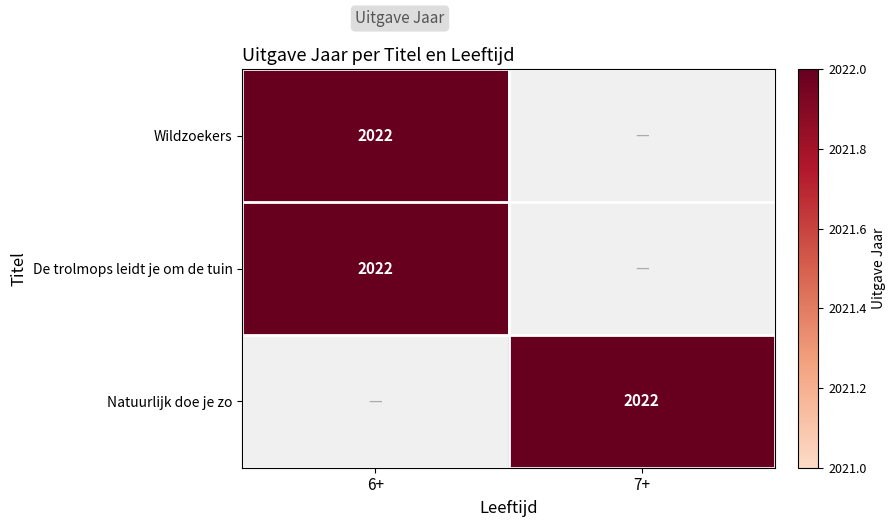

The De trolmops leidt je om de tuin series shows 2850 at 6+. True or false?

False